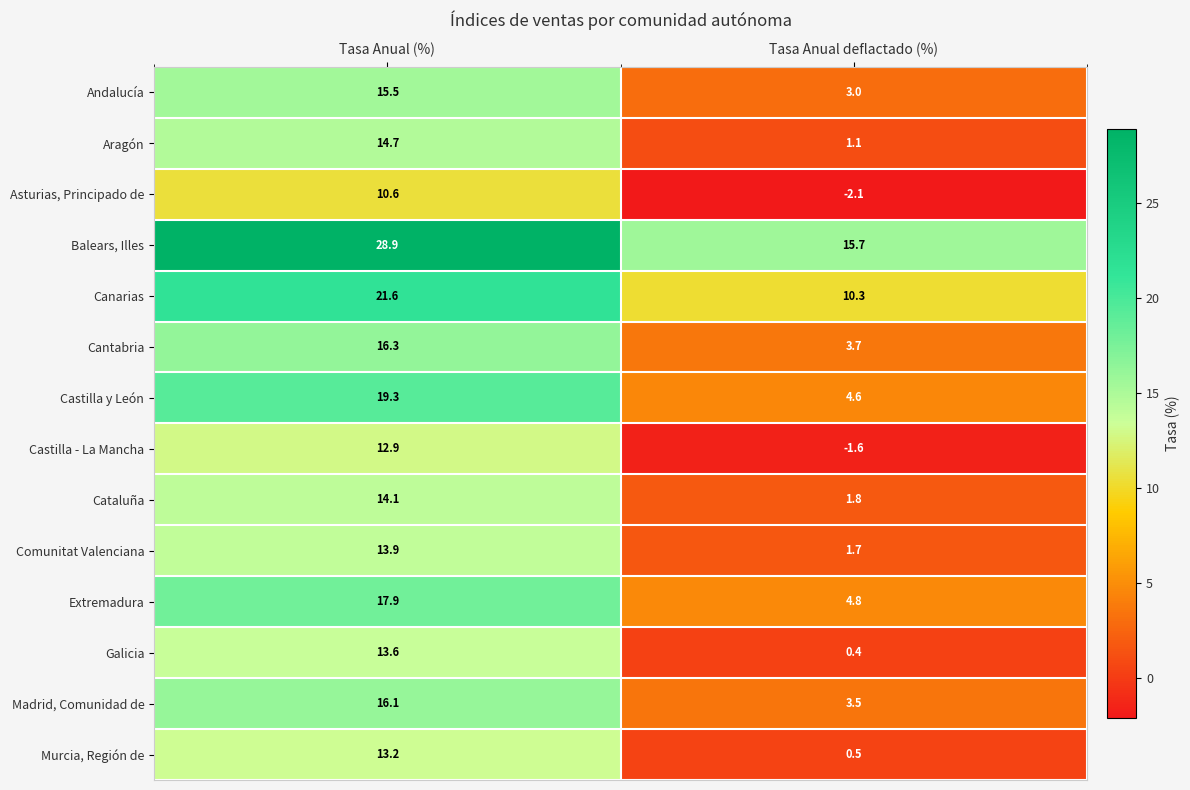

Reading right to left, transcribe all the data shown in this chart.

Andalucía: 3.0	15.5
Aragón: 1.1	14.7
Asturias, Principado de: -2.1	10.6
Balears, Illes: 15.7	28.9
Canarias: 10.3	21.6
Cantabria: 3.7	16.3
Castilla y León: 4.6	19.3
Castilla - La Mancha: -1.6	12.9
Cataluña: 1.8	14.1
Comunitat Valenciana: 1.7	13.9
Extremadura: 4.8	17.9
Galicia: 0.4	13.6
Madrid, Comunidad de: 3.5	16.1
Murcia, Región de: 0.5	13.2